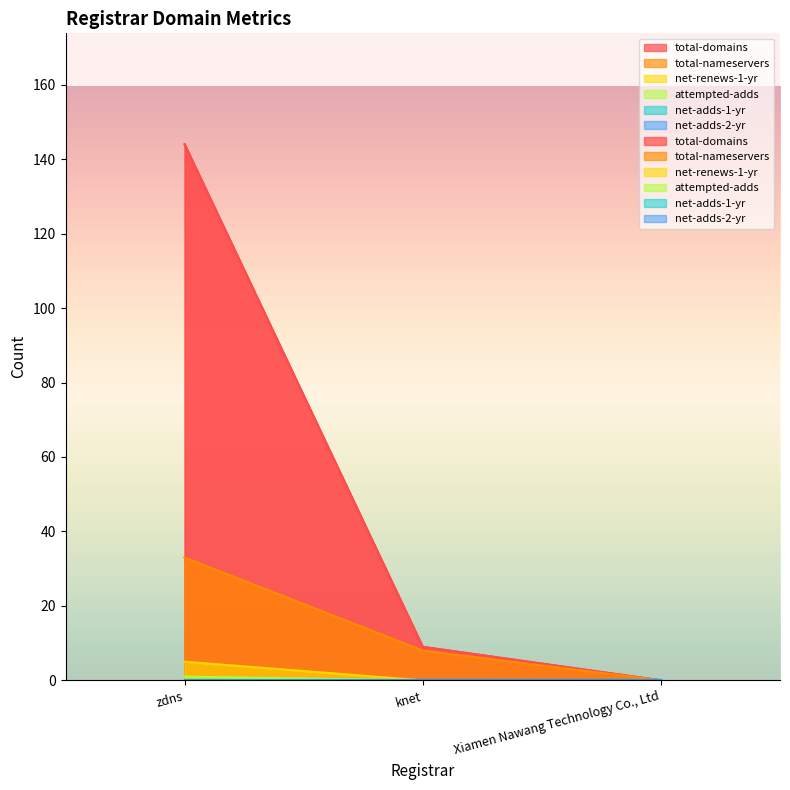

What is the difference between the maximum and minimum values in the attempted-adds series?

1